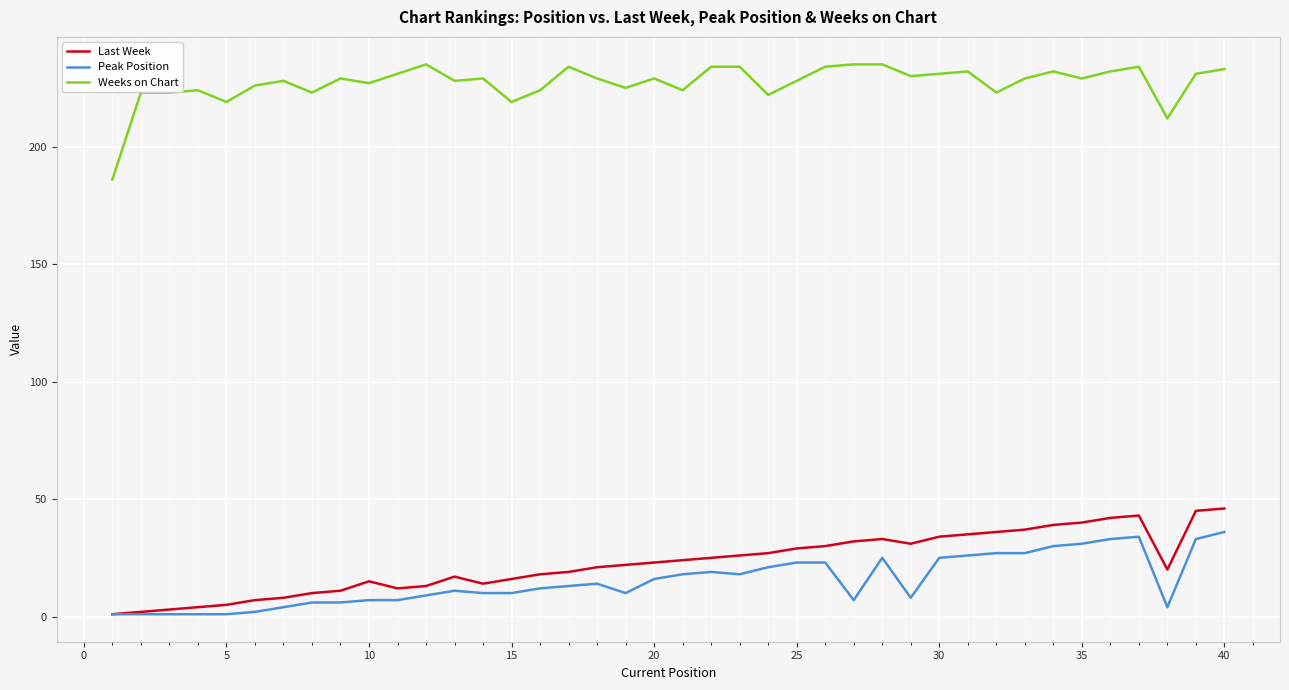

True or false: Weeks on Chart and Peak Position intersect in this chart.

False